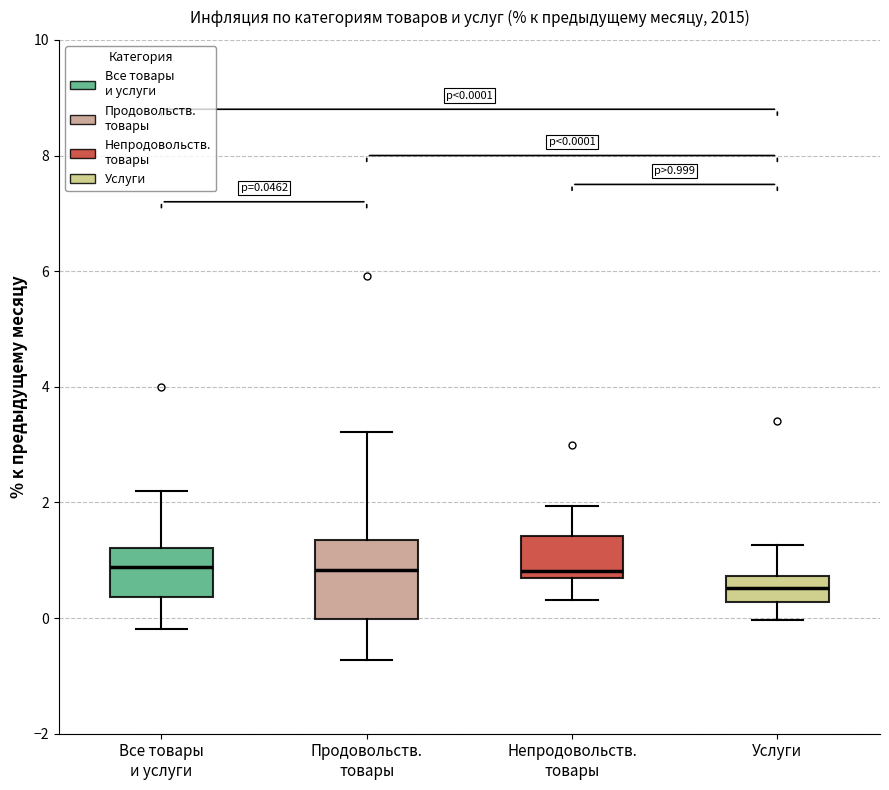

Comparing the boxes themselves (not the whiskers), which one is the tallest?

Продовольств. товары